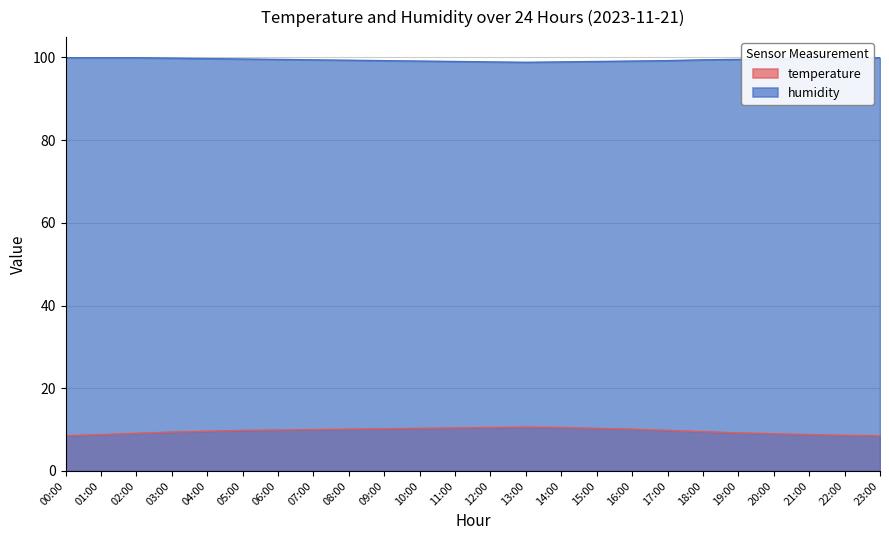

Rank the series by their average value, from lowest to highest.

temperature, humidity